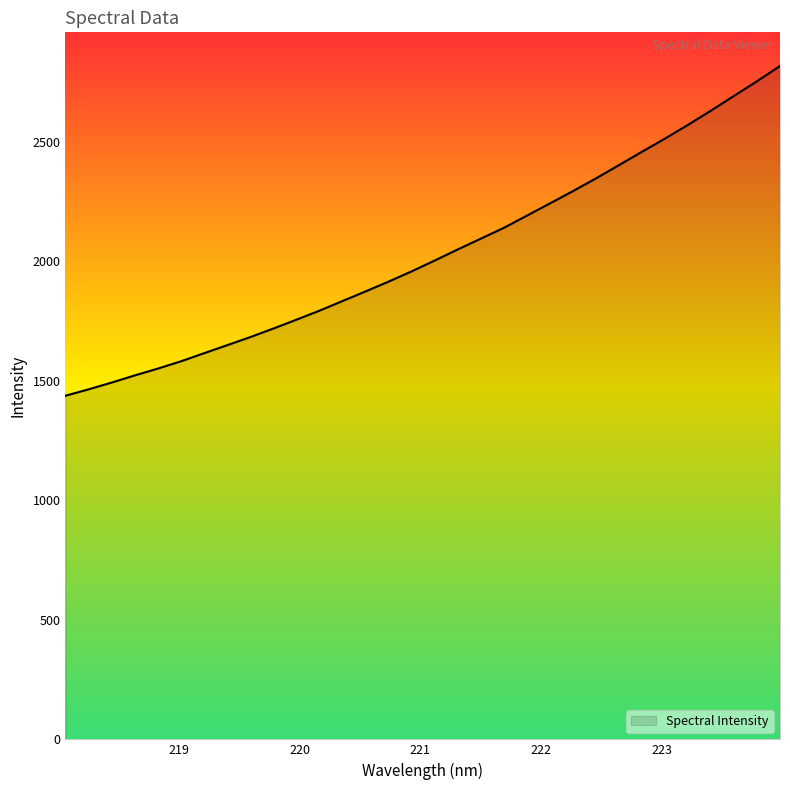

What is the maximum value shown in the chart?

2816.1